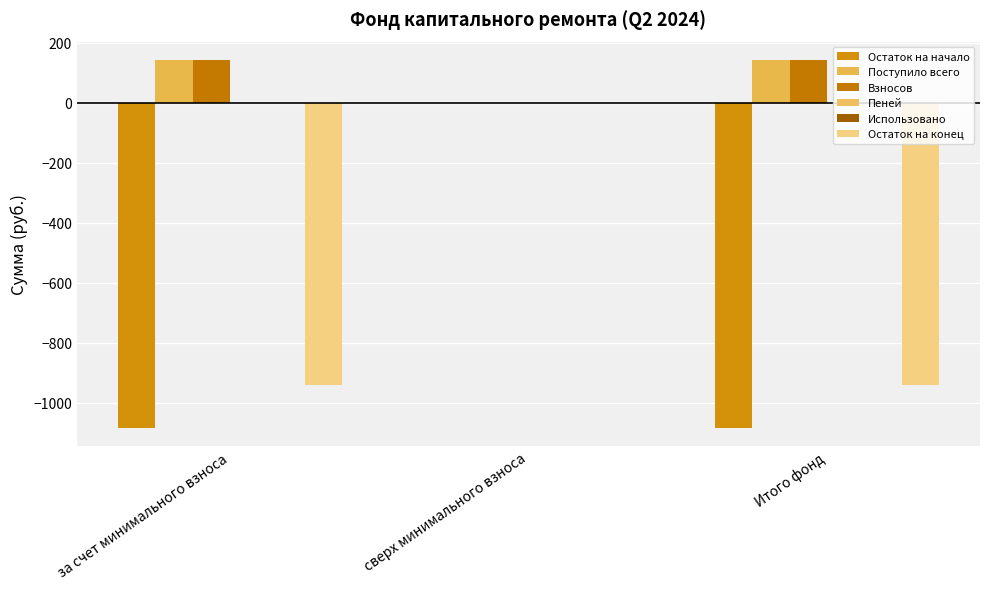

Is it true that Поступило всего equals 142.2 at Итого фонд?

True